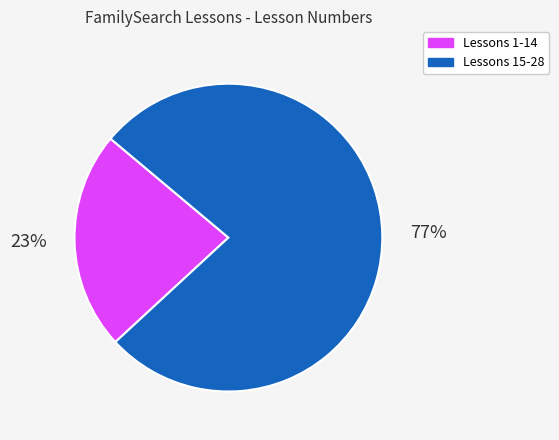

To the nearest percent, what is the average slice percentage?

50%